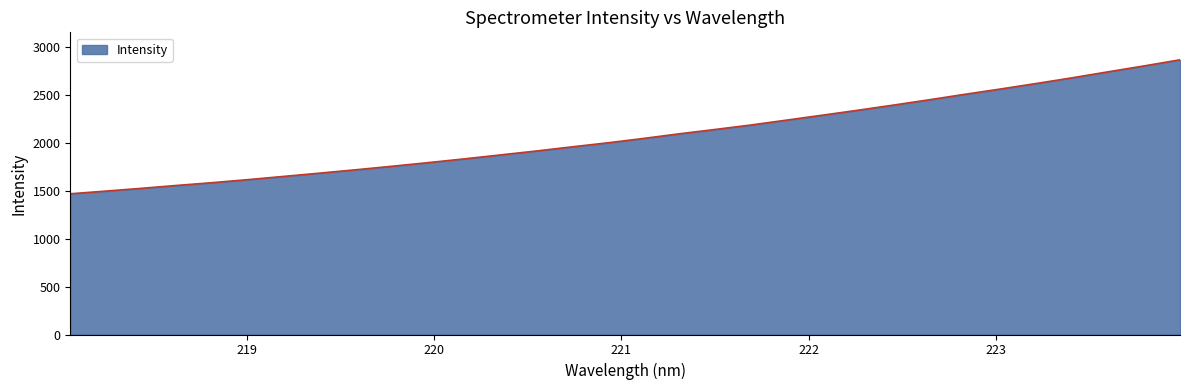

What is the difference between the second highest and minimum values?

1333.9